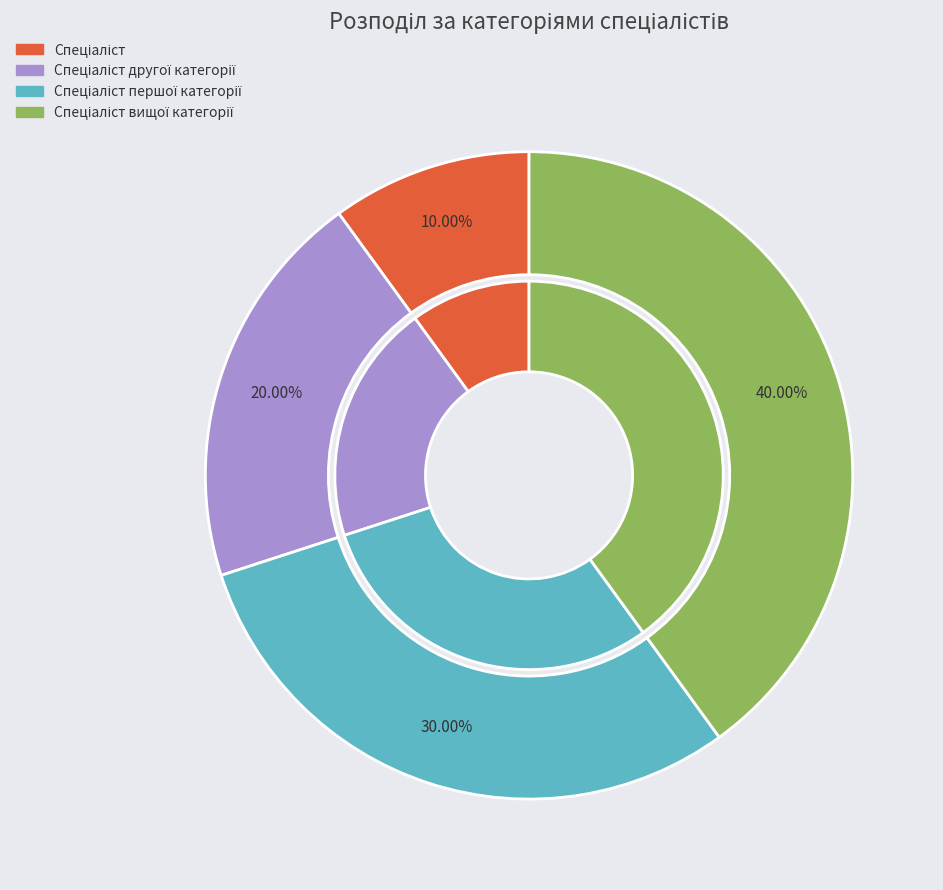

Is it true that Спеціаліст першої категорії is 30% of the pie?

True